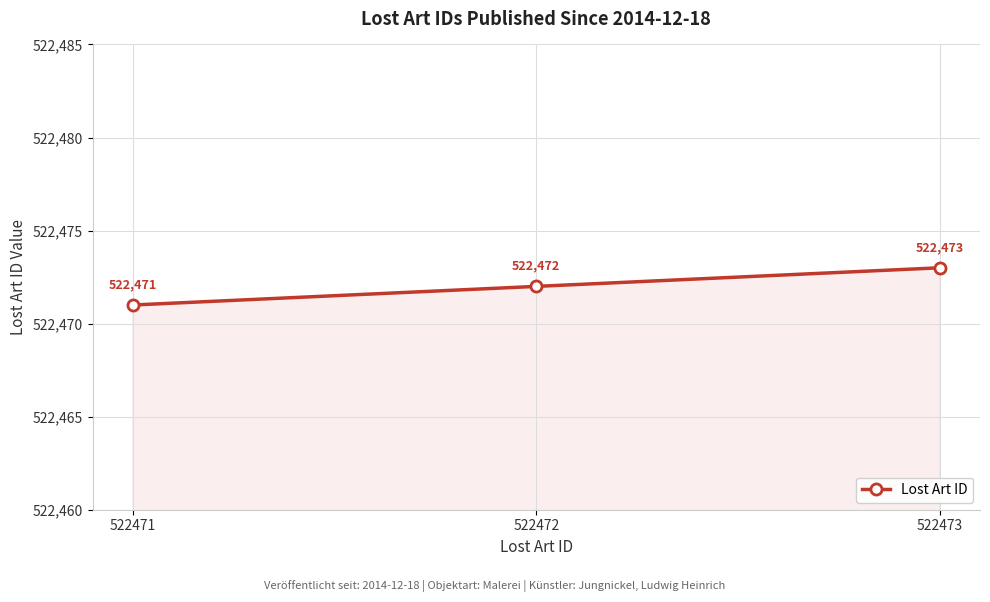

Rank the categories by value from lowest to highest.

522471, 522472, 522473